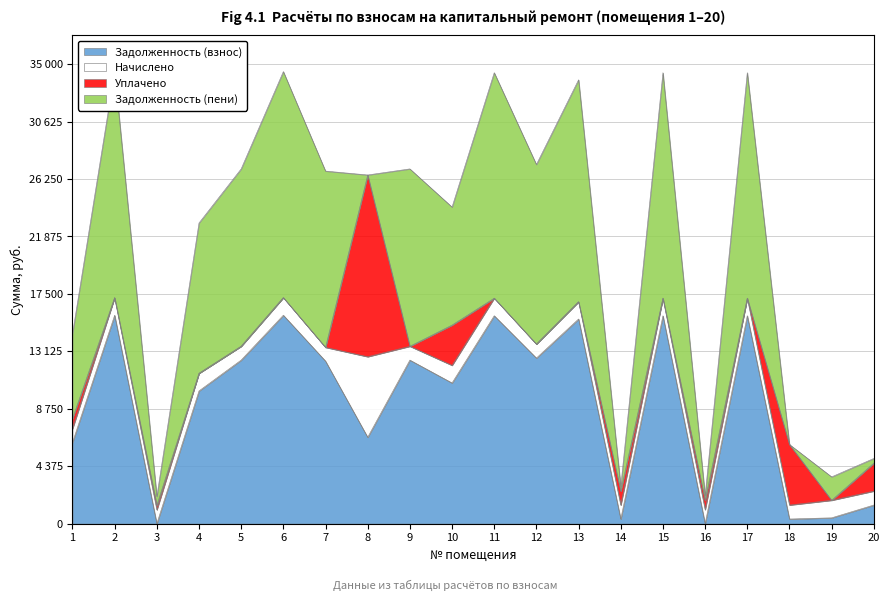

How many data points in Начислено are less than 1315?

10